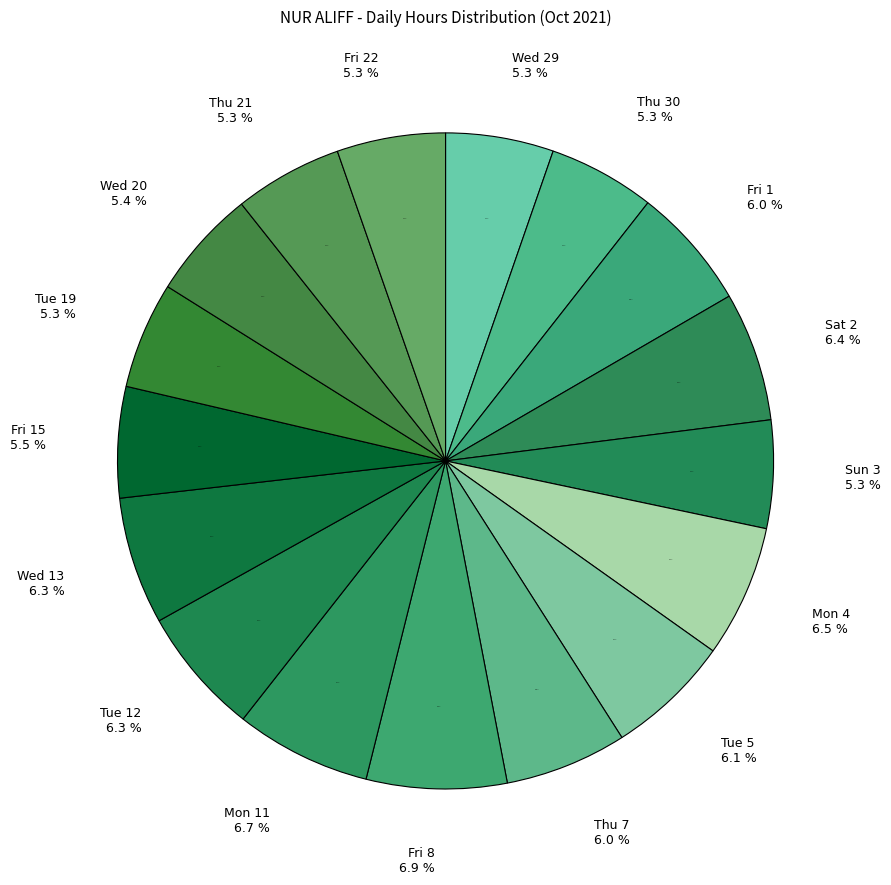

How much of the chart is everything except Thu 30?

94.7%